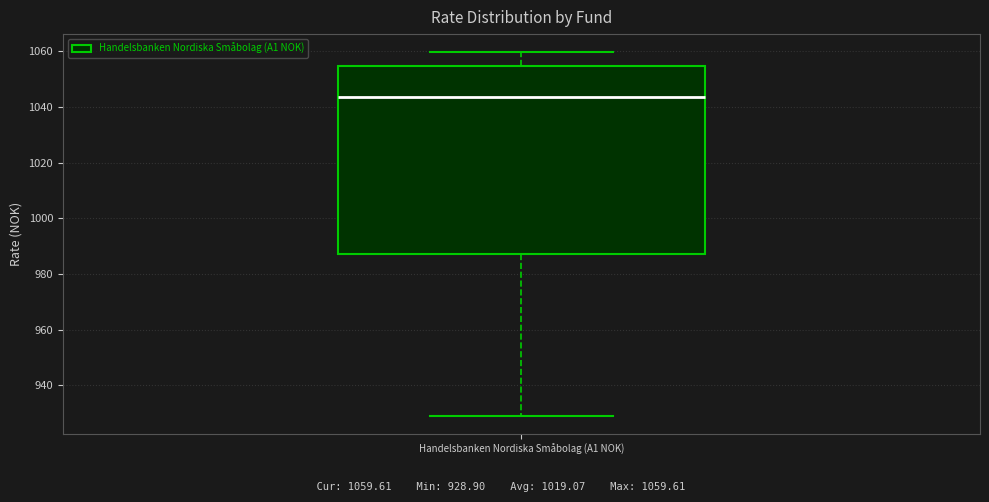

Read this box plot against the y-axis: the position of the median line, the range covered by the box, and the ends of both whiskers. The values are not printed on the chart, so give them approximately, as read against the axis.

median 1044, box 988 to 1054, whiskers 928 to 1060